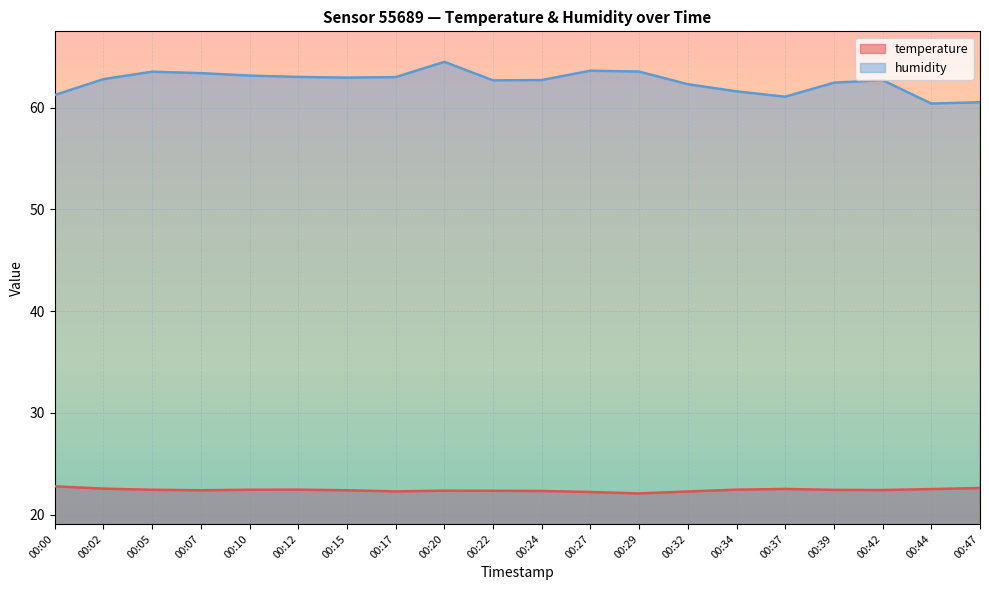

True or false: temperature and humidity intersect in this chart.

False